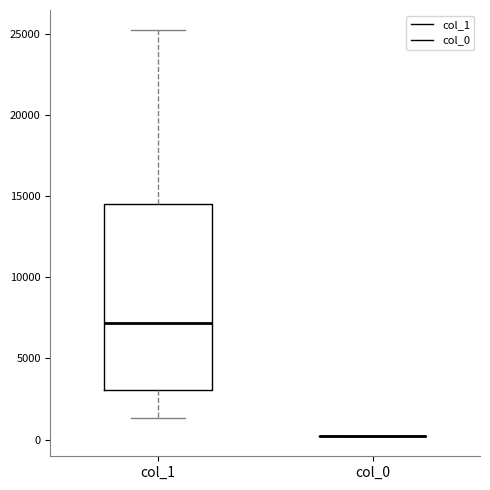

Which box is the tallest, from its lower edge to its upper edge?

col_1